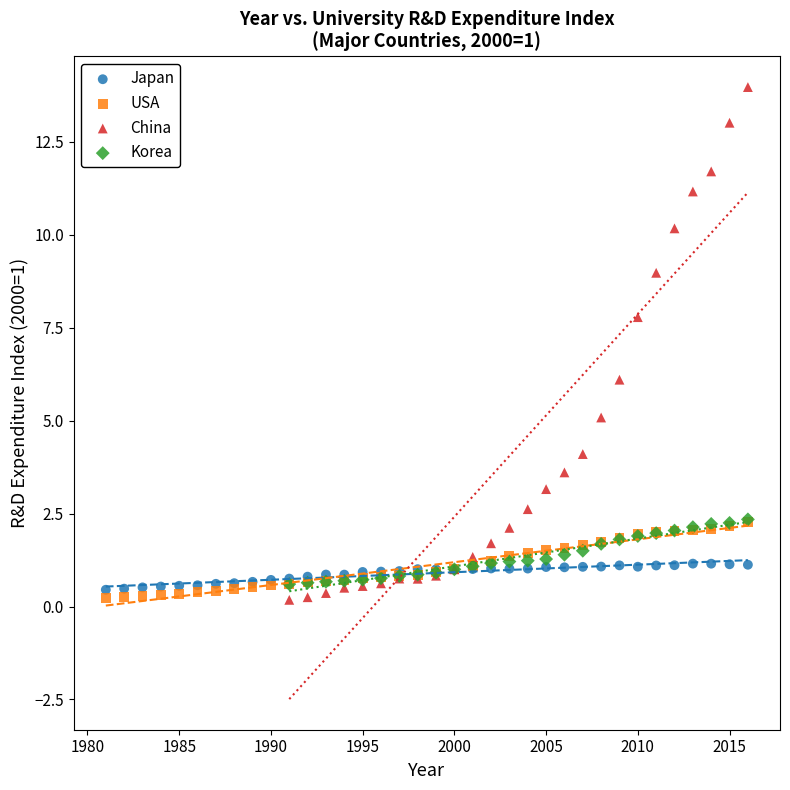

What are all the series names shown in the legend?

Japan, USA, China, Korea